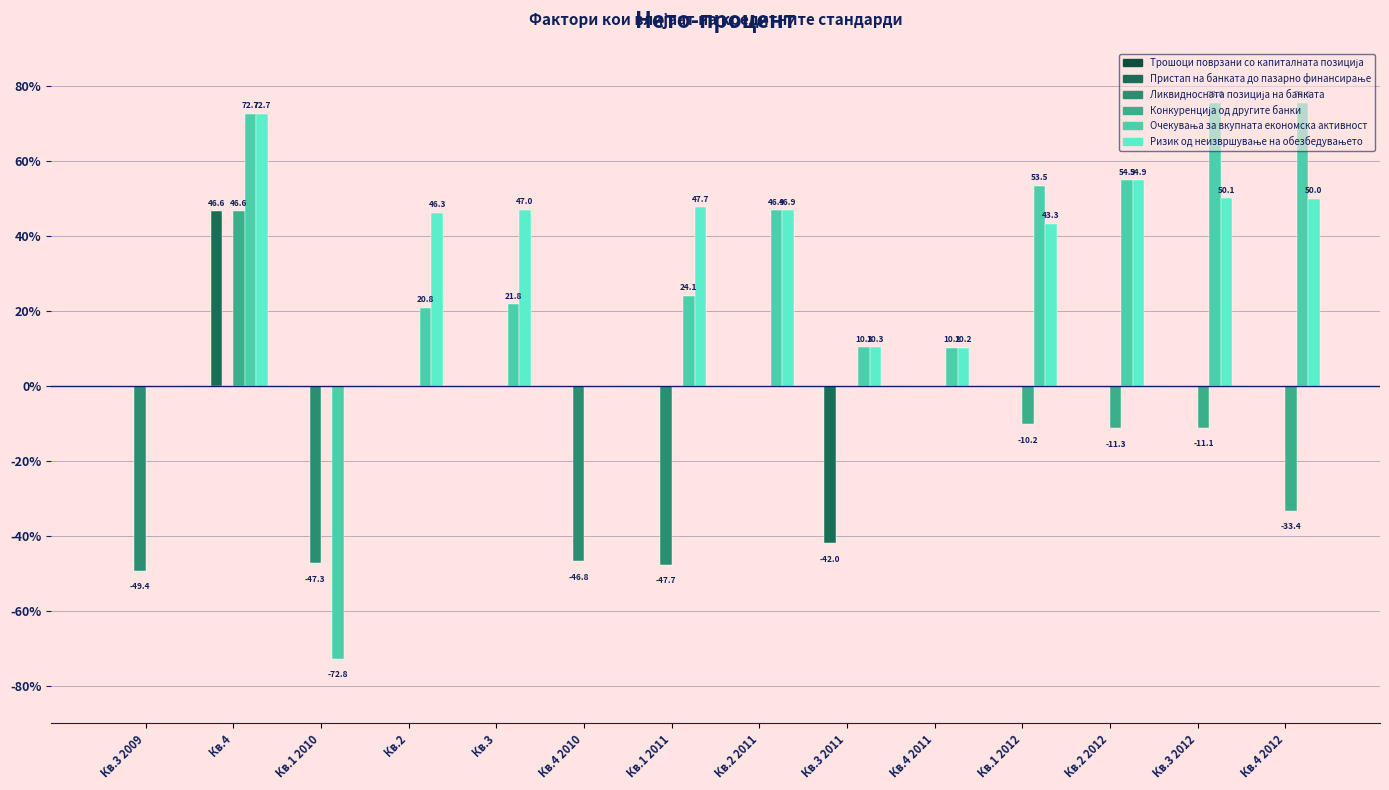

How many distinct data groups are displayed?

5